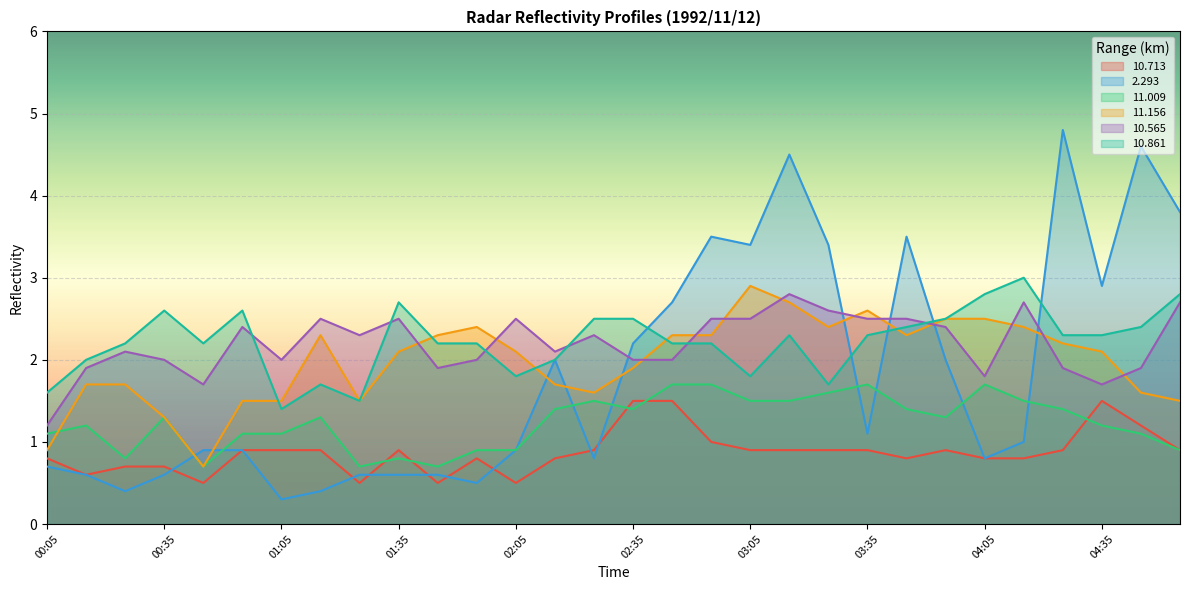

Reading left to right, what are all the values shown in this chart?

10.713: 0.8	0.6	0.7	0.7	0.5	0.9	0.9	0.9	0.5	0.9	0.5	0.8	0.5	0.8	0.9	1.5	1.5	1.0	0.9	0.9	0.9	0.9	0.8	0.9	0.8	0.8	0.9	1.5	1.2	0.9
2.293: 0.7	0.6	0.4	0.6	0.9	0.9	0.3	0.4	0.6	0.6	0.6	0.5	0.9	2.0	0.8	2.2	2.7	3.5	3.4	4.5	3.4	1.1	3.5	2.0	0.8	1.0	4.8	2.9	4.6	3.8
11.009: 1.1	1.2	0.8	1.3	0.7	1.1	1.1	1.3	0.7	0.8	0.7	0.9	0.9	1.4	1.5	1.4	1.7	1.7	1.5	1.5	1.6	1.7	1.4	1.3	1.7	1.5	1.4	1.2	1.1	0.9
11.156: 0.9	1.7	1.7	1.3	0.7	1.5	1.5	2.3	1.5	2.1	2.3	2.4	2.1	1.7	1.6	1.9	2.3	2.3	2.9	2.7	2.4	2.6	2.3	2.5	2.5	2.4	2.2	2.1	1.6	1.5
10.565: 1.2	1.9	2.1	2.0	1.7	2.4	2.0	2.5	2.3	2.5	1.9	2.0	2.5	2.1	2.3	2.0	2.0	2.5	2.5	2.8	2.6	2.5	2.5	2.4	1.8	2.7	1.9	1.7	1.9	2.7
10.861: 1.6	2.0	2.2	2.6	2.2	2.6	1.4	1.7	1.5	2.7	2.2	2.2	1.8	2.0	2.5	2.5	2.2	2.2	1.8	2.3	1.7	2.3	2.4	2.5	2.8	3.0	2.3	2.3	2.4	2.8